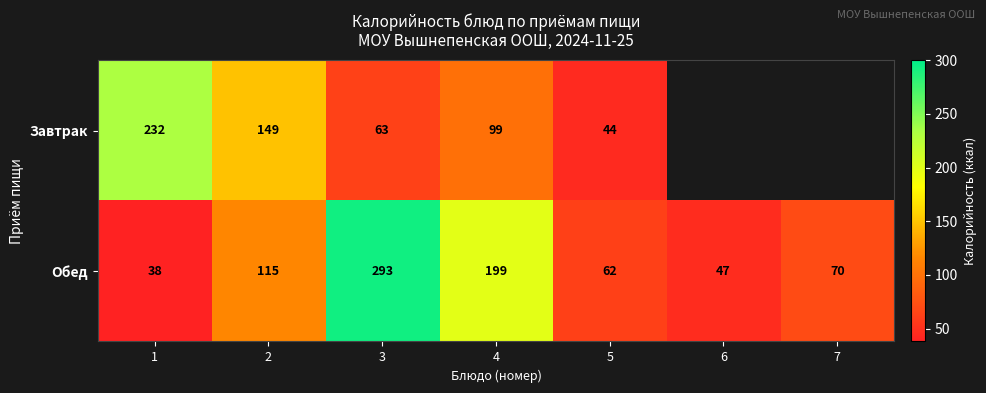

What is the greatest value displayed?

293.2